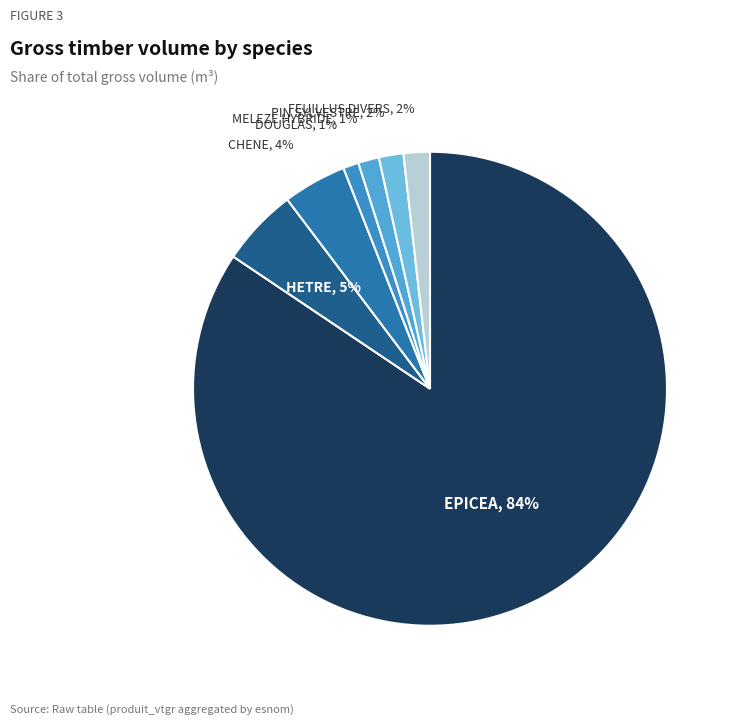

Count the number of slices in the pie.

7